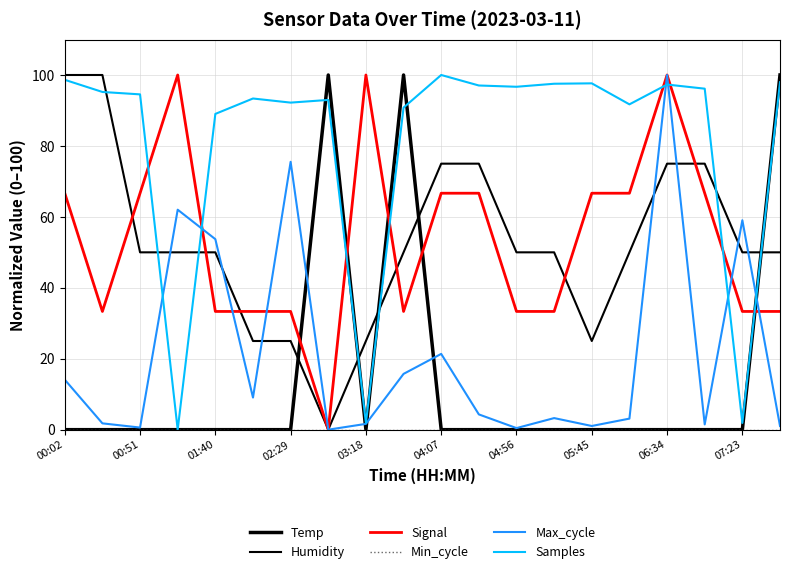

Which series has the largest total across all categories?

Samples